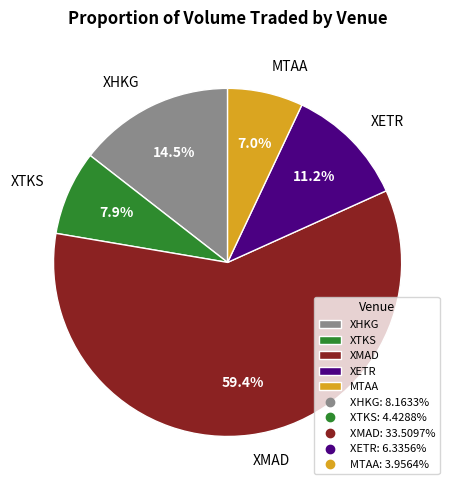

Which has a higher value, MTAA or XMAD?

XMAD